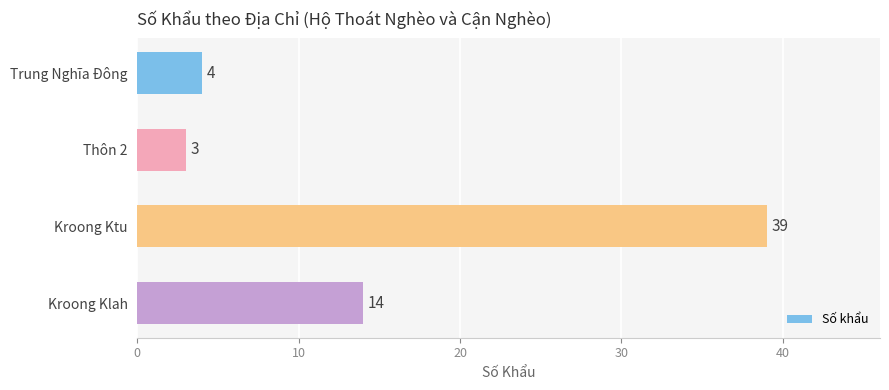

Reading top to bottom, what are all the values shown in this chart?

Trung Nghĩa Đông=4	Thôn 2=3	Kroong Ktu=39	Kroong Klah=14